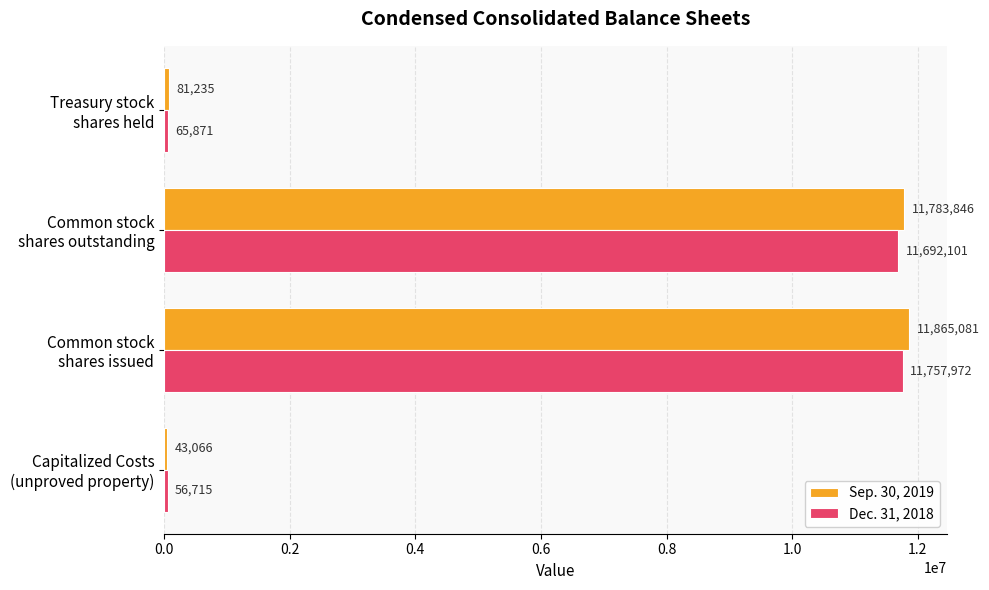

At which category is the sum across all series the highest?

Common stock
shares issued